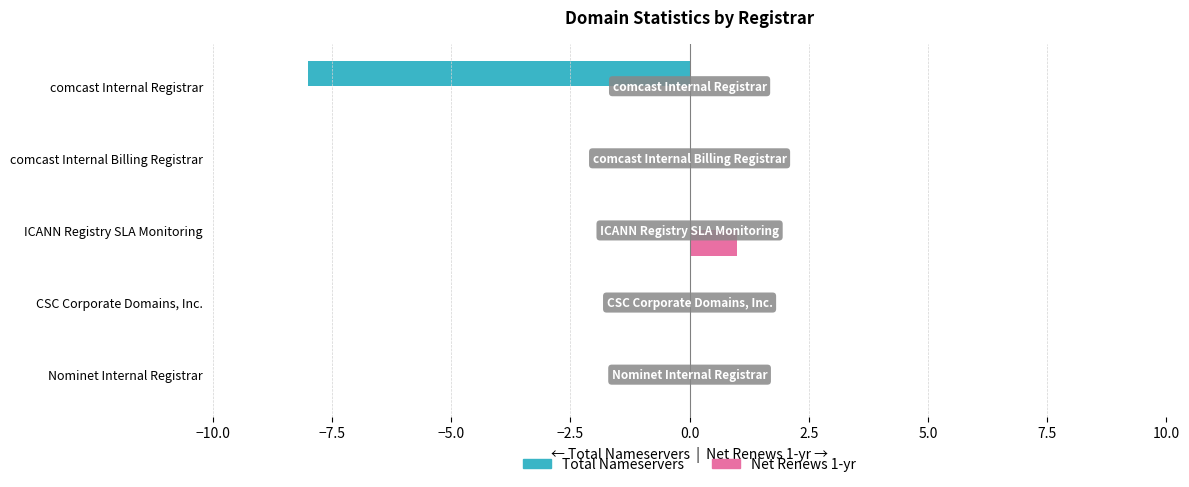

What are all the series names shown in the legend?

Total Nameservers, Net Renews 1-yr